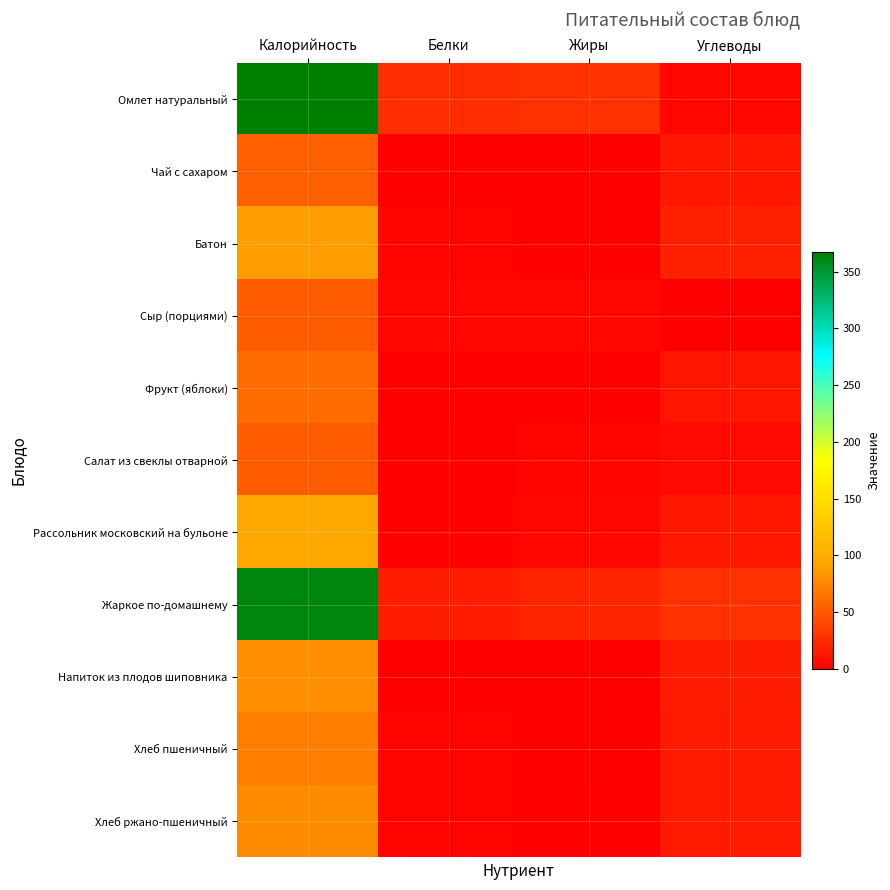

Reading left to right, extract all data points from this chart.

Омлет натуральный: Калорийность=367.6	Белки=25.7	Жиры=27.4	Углеводы=4.6
Чай с сахаром: Калорийность=53.4	Белки=0.2	Жиры=0.1	Углеводы=13.0
Батон: Калорийность=88.0	Белки=2.8	Жиры=0.4	Углеводы=18.4
Сыр (порциями): Калорийность=51.6	Белки=3.9	Жиры=3.9	Углеводы=0.0
Фрукт (яблоки): Калорийность=61.1	Белки=0.5	Жиры=0.5	Углеводы=12.7
Салат из свеклы отварной: Калорийность=51.3	Белки=0.9	Жиры=3.1	Углеводы=5.1
Рассольник московский на бульоне: Калорийность=96.9	Белки=2.0	Жиры=4.0	Углеводы=13.1
Жаркое по-домашнему: Калорийность=362.4	Белки=17.2	Жиры=20.4	Углеводы=27.6
Напиток из плодов шиповника: Калорийность=79.7	Белки=0.5	Жиры=0.2	Углеводы=16.7
Хлеб пшеничный: Калорийность=70.5	Белки=2.3	Жиры=0.2	Углеводы=14.8
Хлеб ржано-пшеничный: Калорийность=77.7	Белки=2.5	Жиры=1.0	Углеводы=14.5